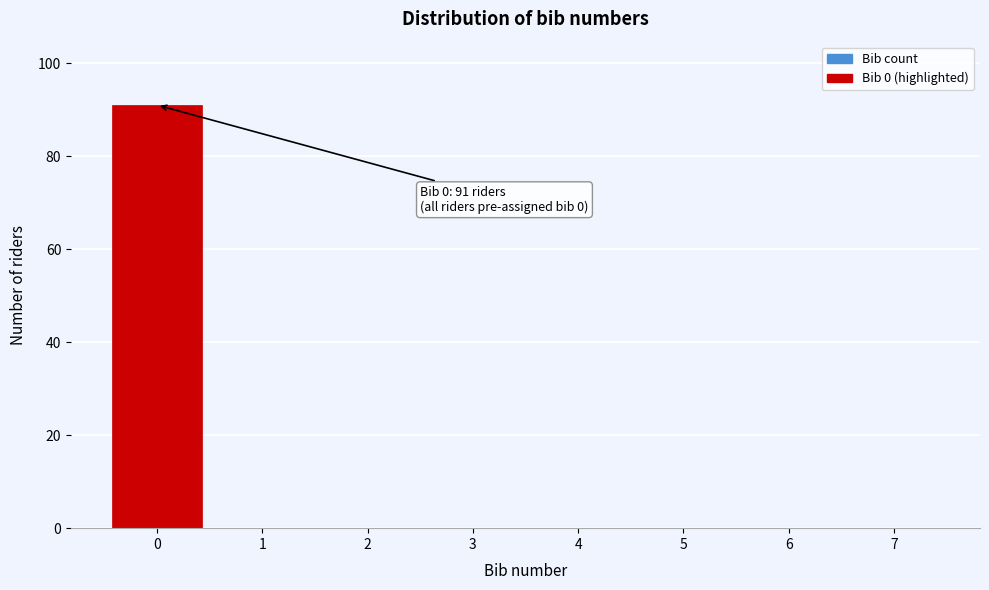

Which range on the x-axis has the tallest bar?

-0.5 to 0.5